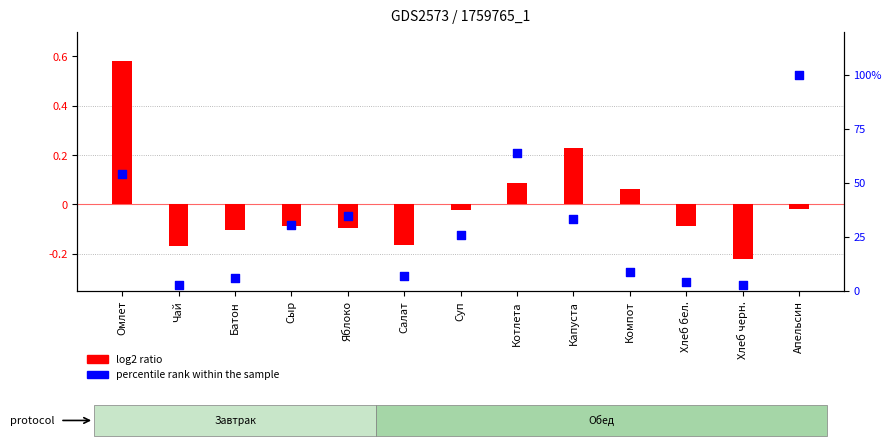

Is the value of log2 ratio at Апельсин greater than the value of percentile rank within the sample at Салат?

No